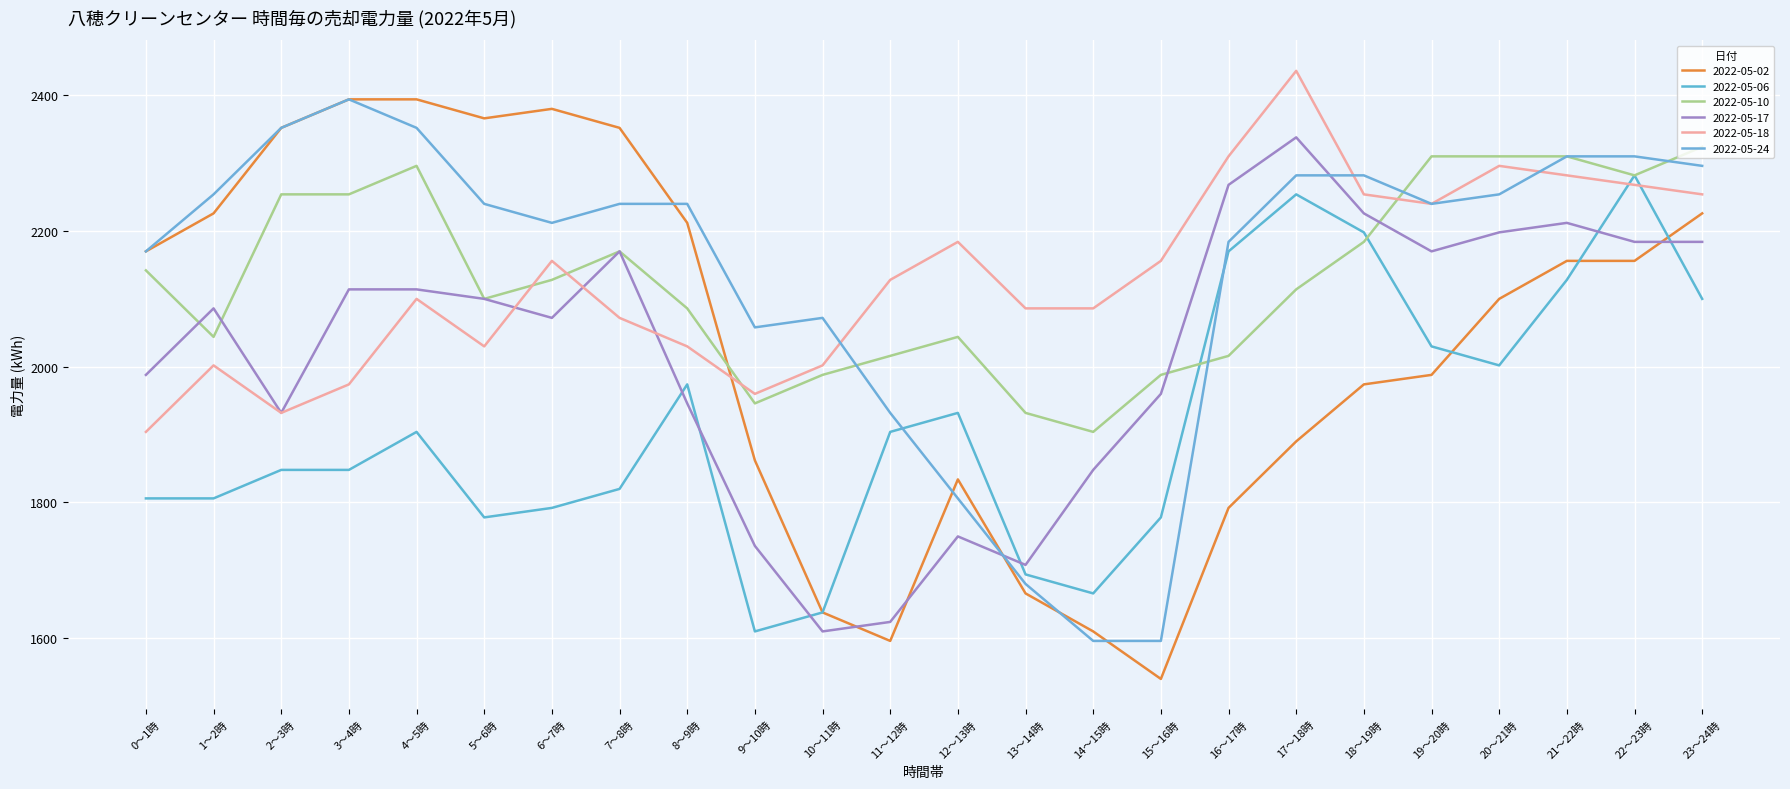

Which category has the lowest value across all series?

15～16時